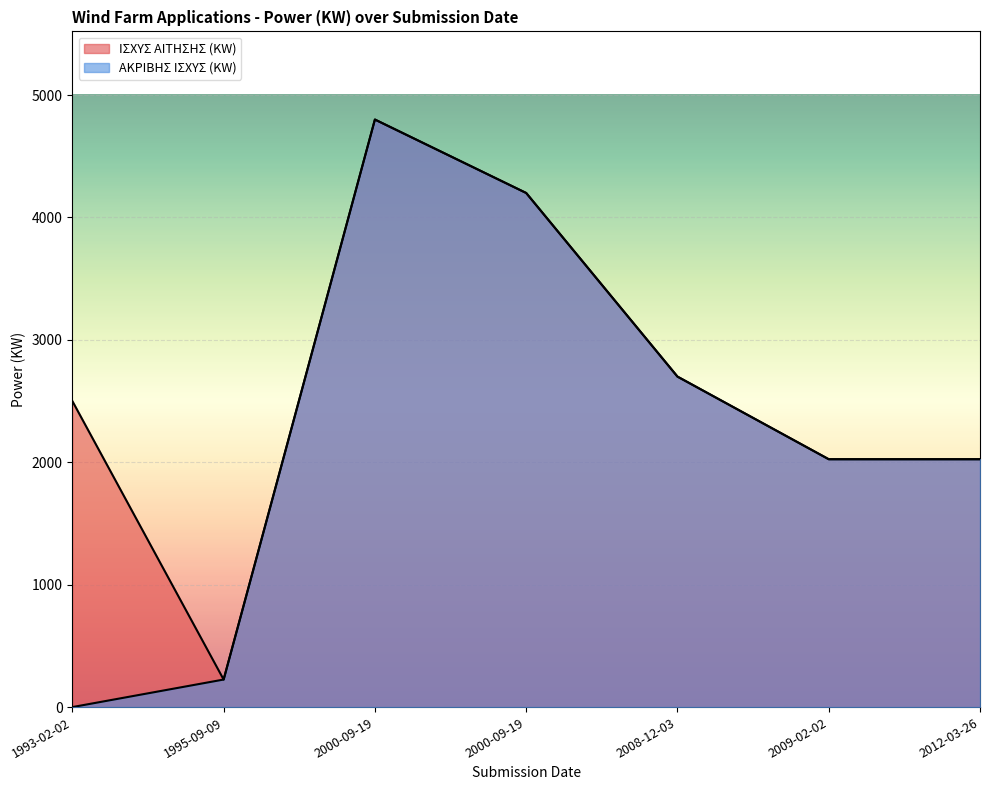

True or false: ΑΚΡΙΒΗΣ ΙΣΧΥΣ (KW) has a value of 573 at 2009-02-02.

False